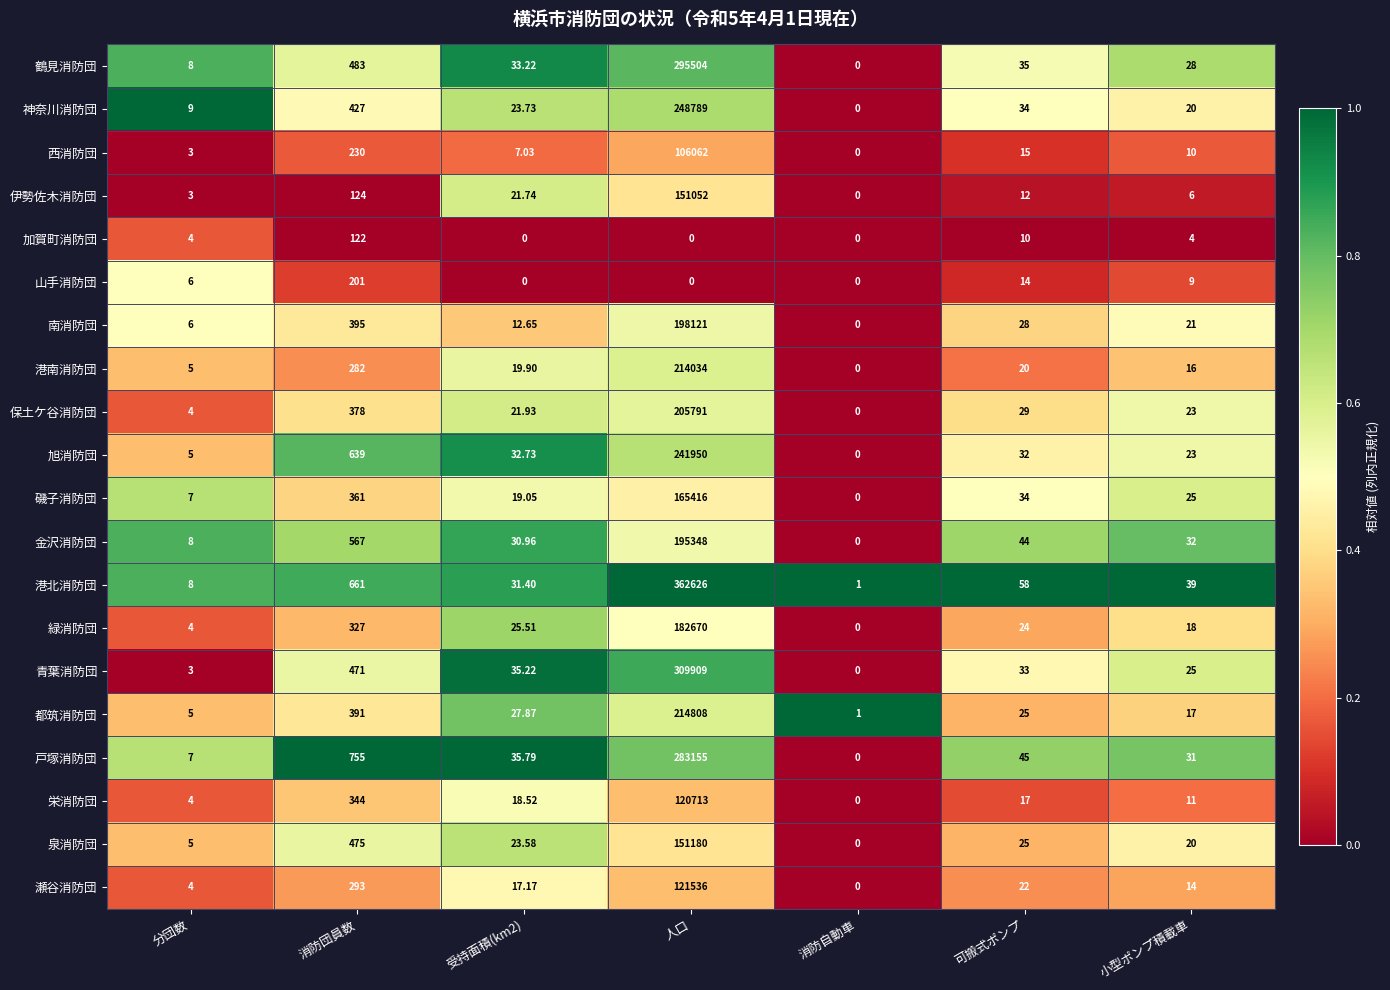

At which label does 金沢消防団 reach its minimum?

消防自動車